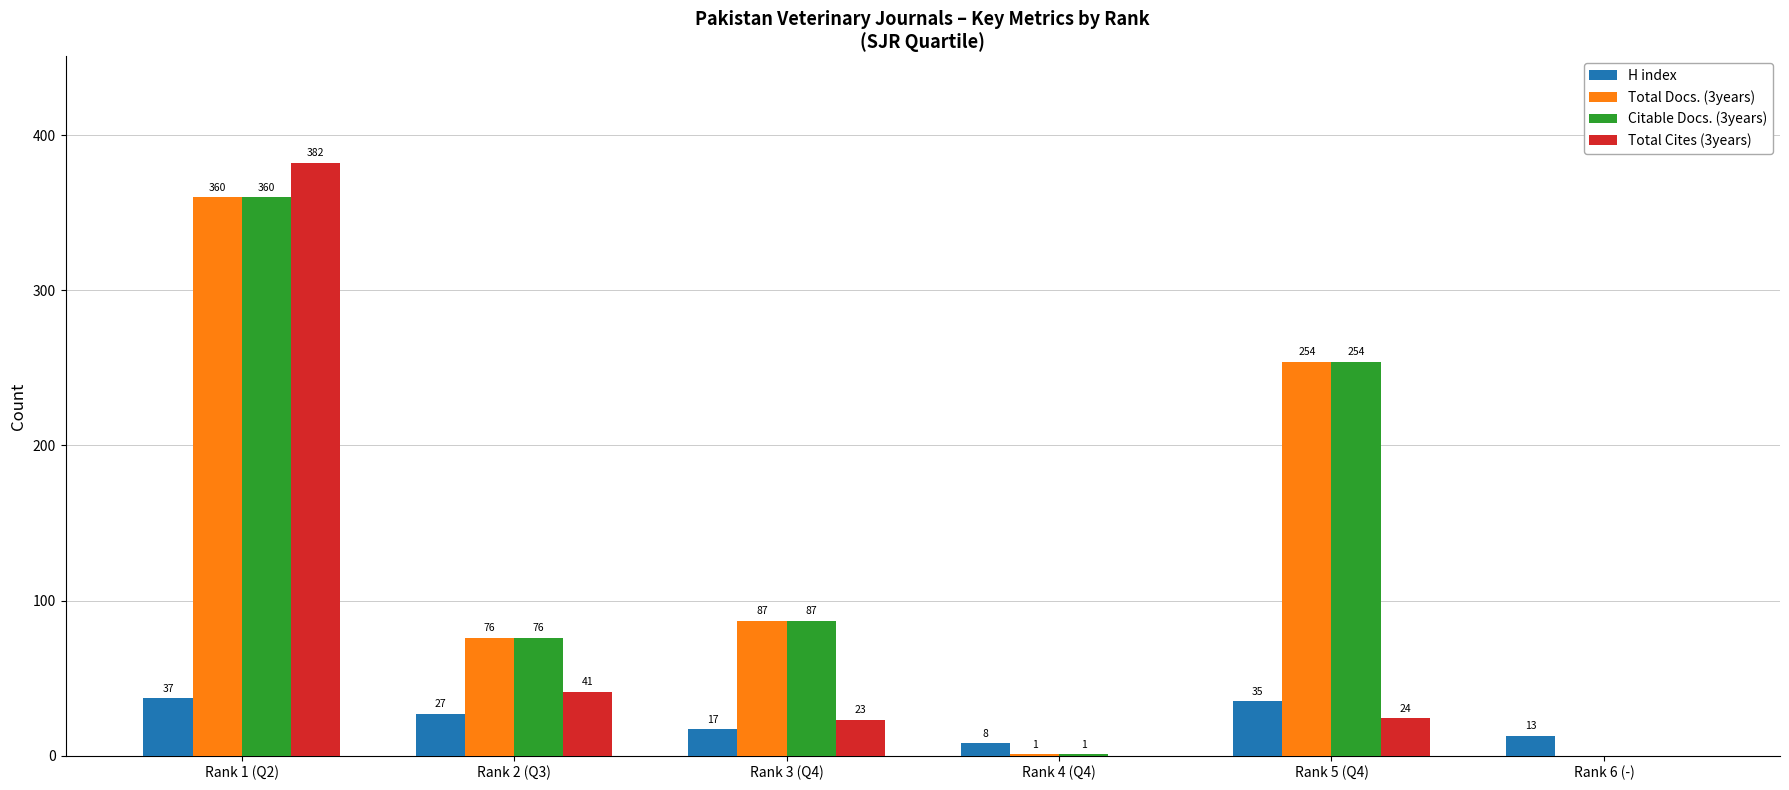

The value of Total Docs. (3years) at Rank 6 (-) is 0. True or false?

True